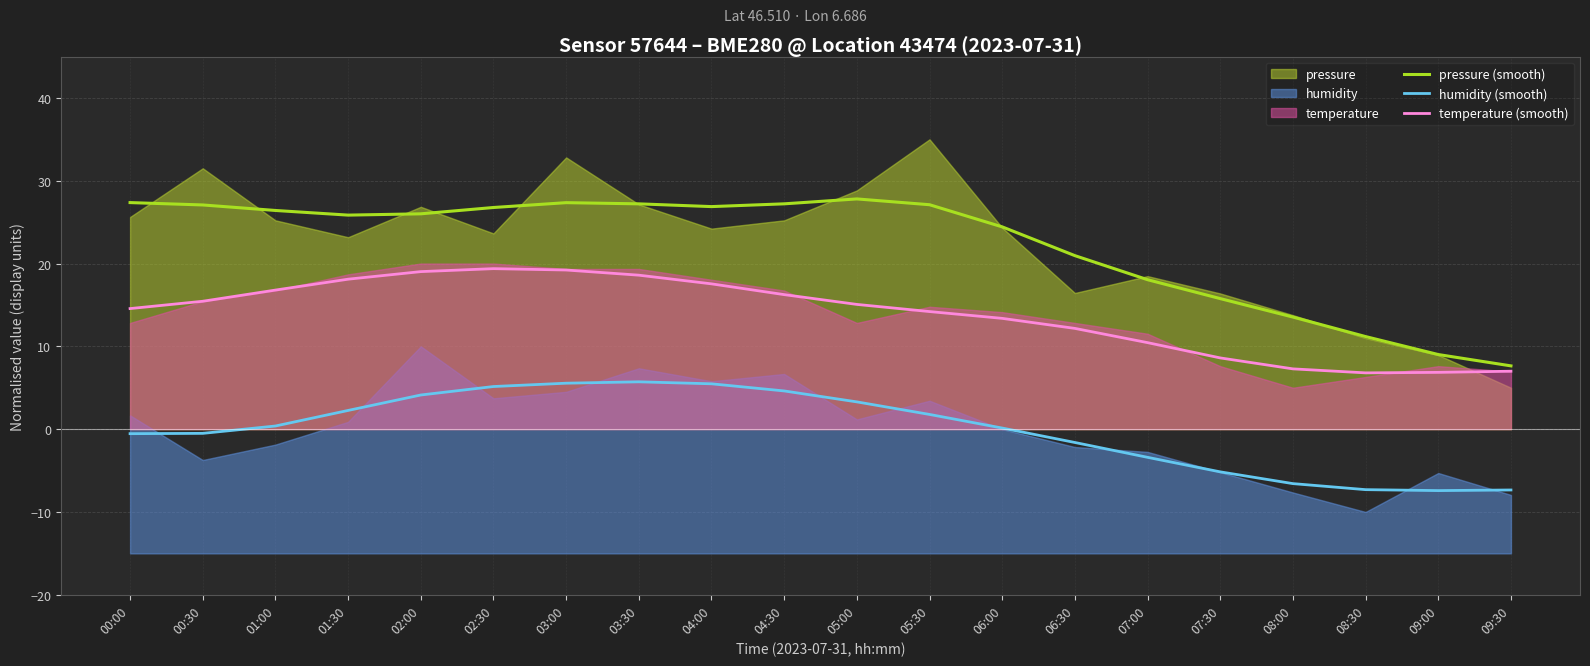

Rank the categories by temperature (smooth) value from highest to lowest.

02:30, 03:00, 02:00, 03:30, 01:30, 04:00, 01:00, 04:30, 00:30, 05:00, 00:00, 05:30, 06:00, 06:30, 07:00, 07:30, 08:00, 09:30, 09:00, 08:30